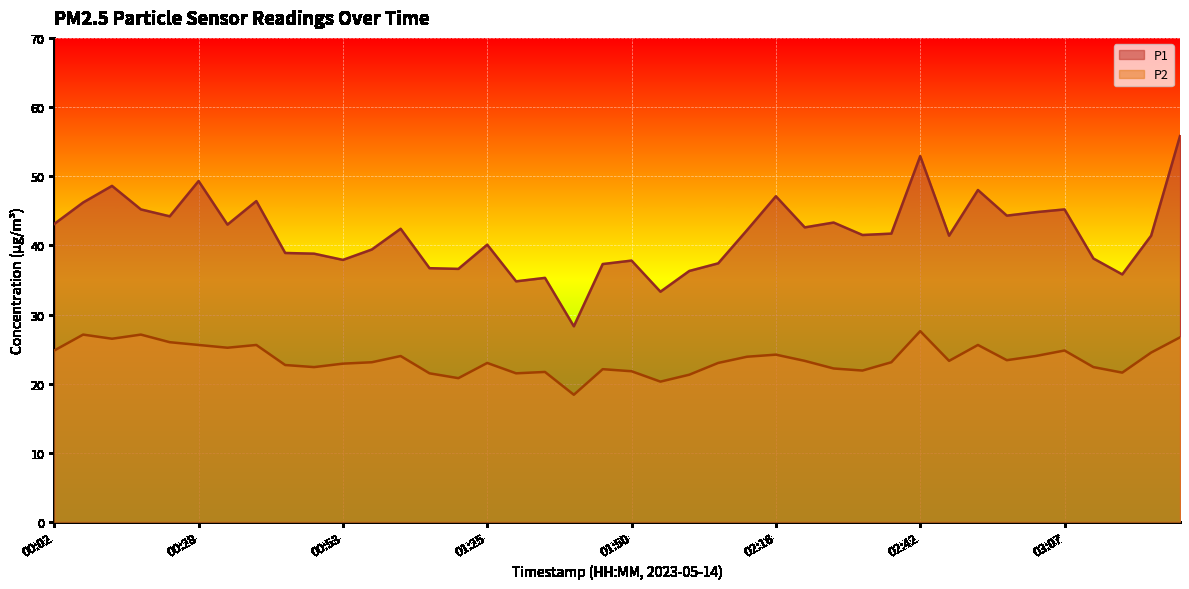

What is the difference between the P1 values at 03:23 and 02:16?

5.7